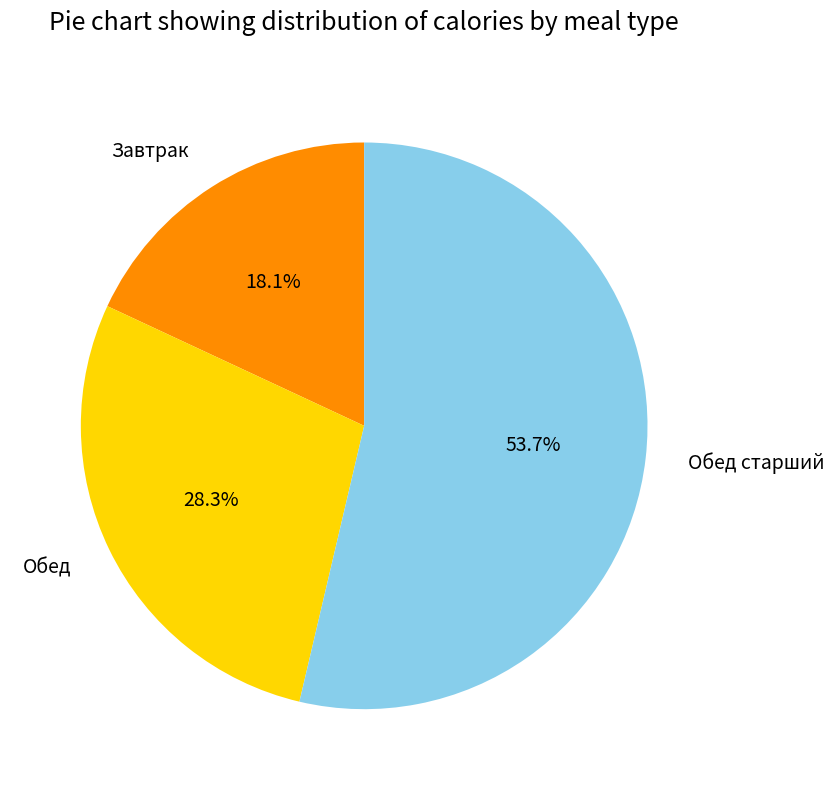

To the nearest percent, what portion does Обед represent?

28%